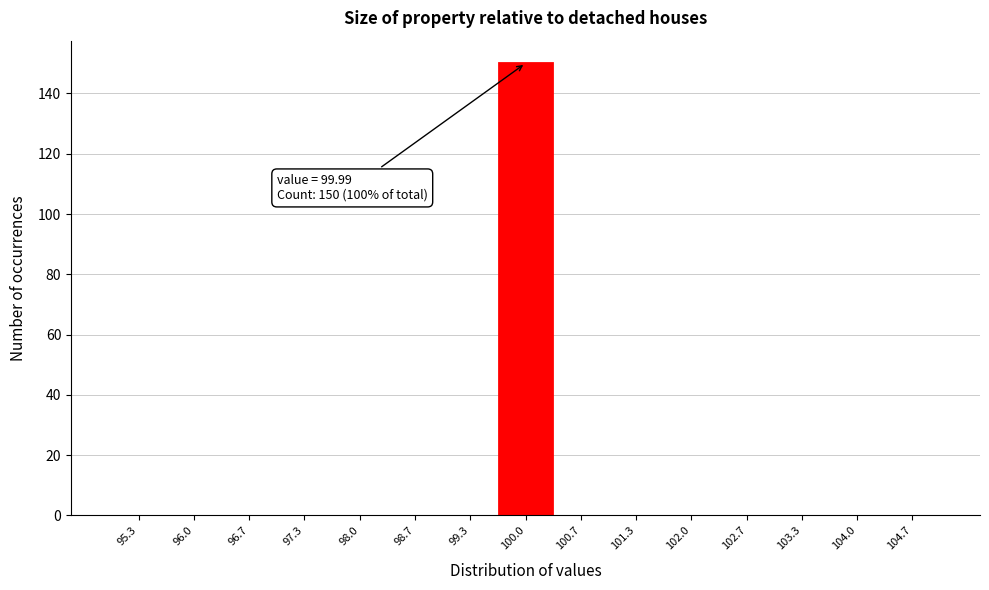

Which range on the x-axis has the tallest bar?

99.7 to 100.3